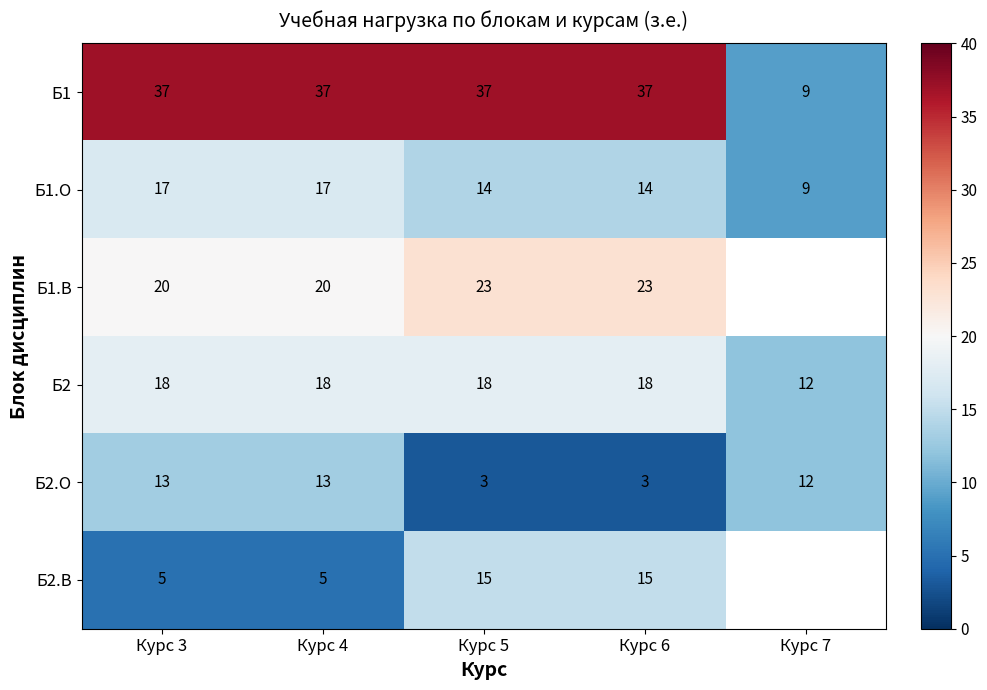

What is the difference between the maximum and minimum values in the Б2.О series?

10